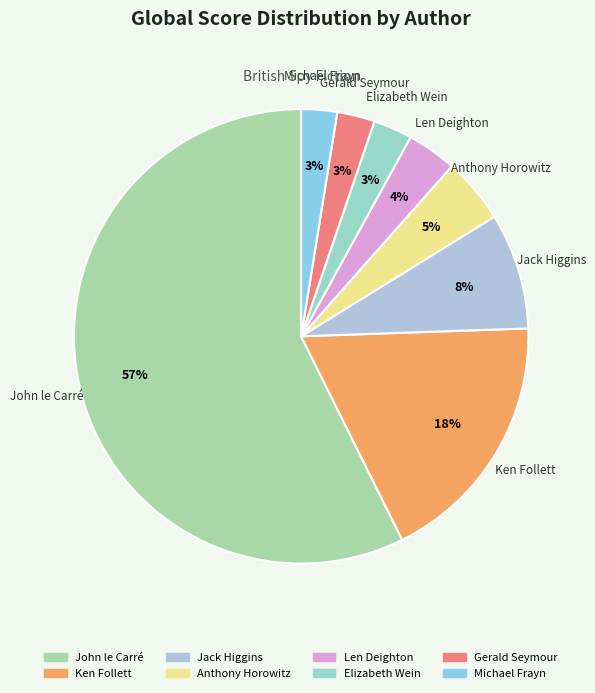

What is the ratio of the value at Anthony Horowitz to the value at Gerald Seymour?

1.7